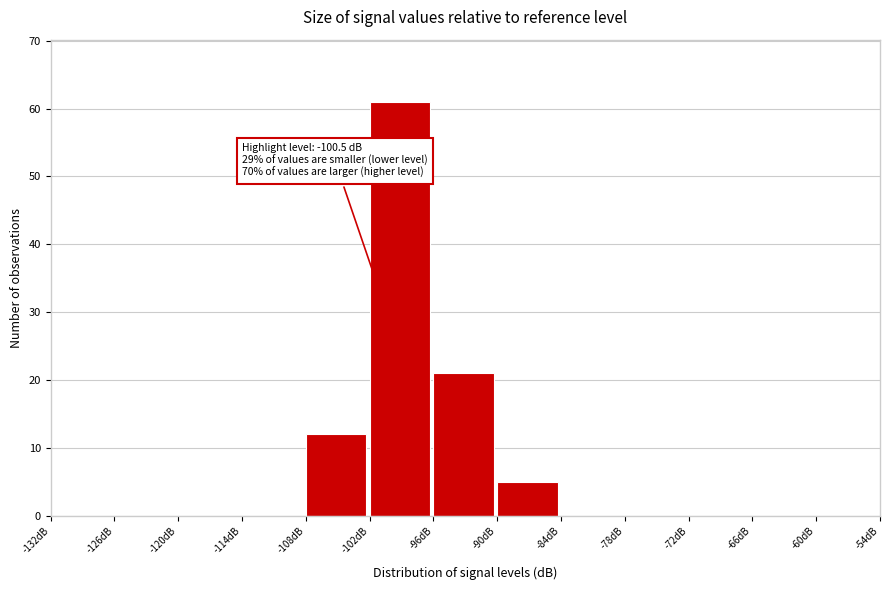

Which range on the x-axis has the tallest bar?

-102 to -96